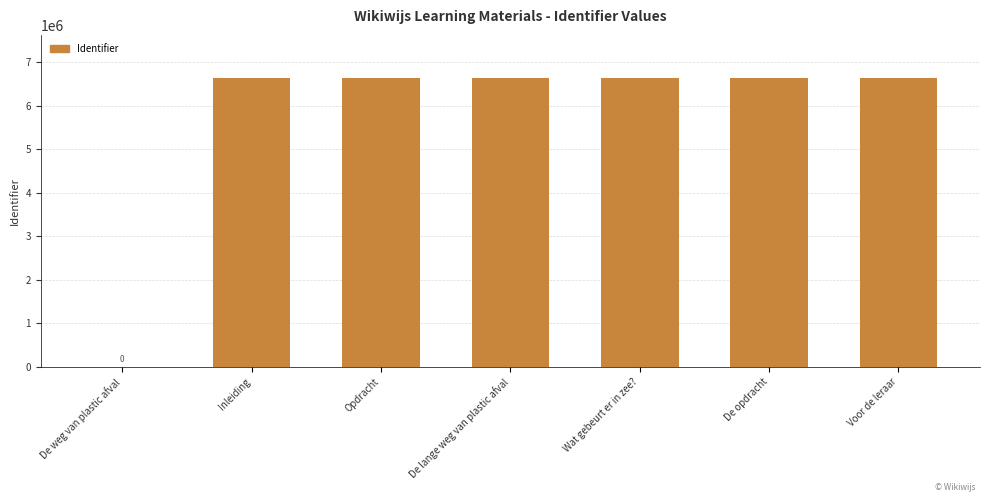

What is the ratio of the value at Opdracht to the value at Inleiding?

1.0